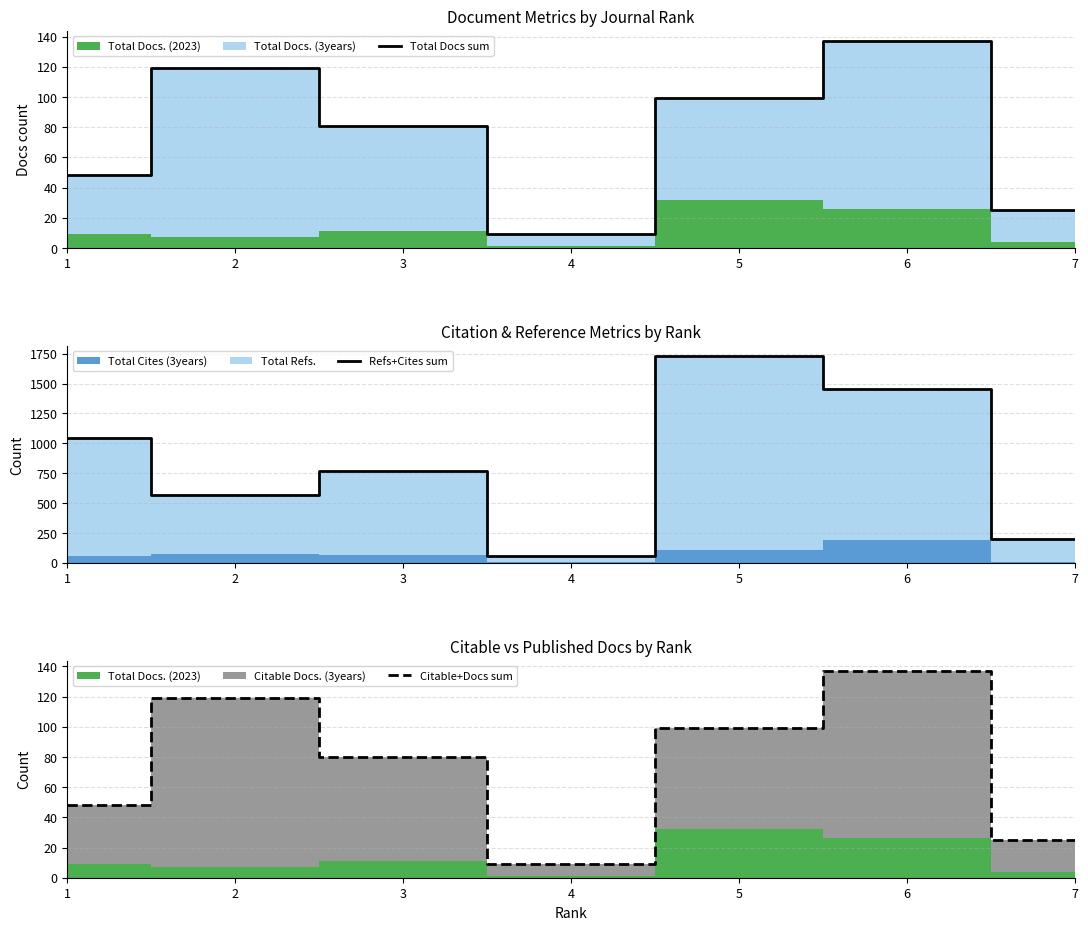

Reading left to right, extract all data points from this chart.

Total Docs sum: 1=48	2=119	3=81	4=9	5=99	6=137	7=25
Refs+Cites sum: 1=1047	2=568	3=769	4=61	5=1731	6=1455	7=196
Citable+Docs sum: 1=48	2=119	3=80	4=9	5=99	6=137	7=25